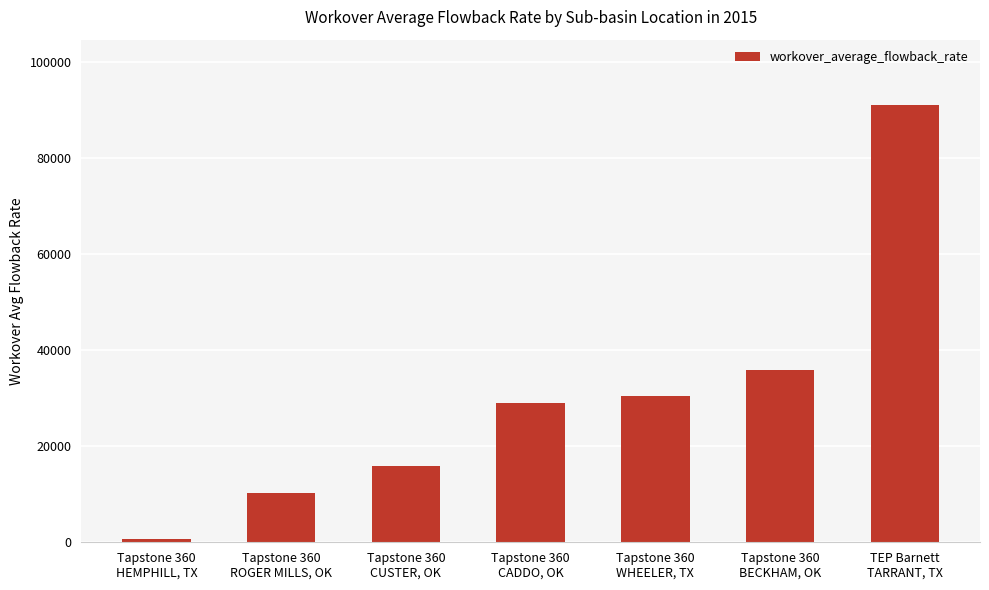

What is the sum of all values?

213053.3